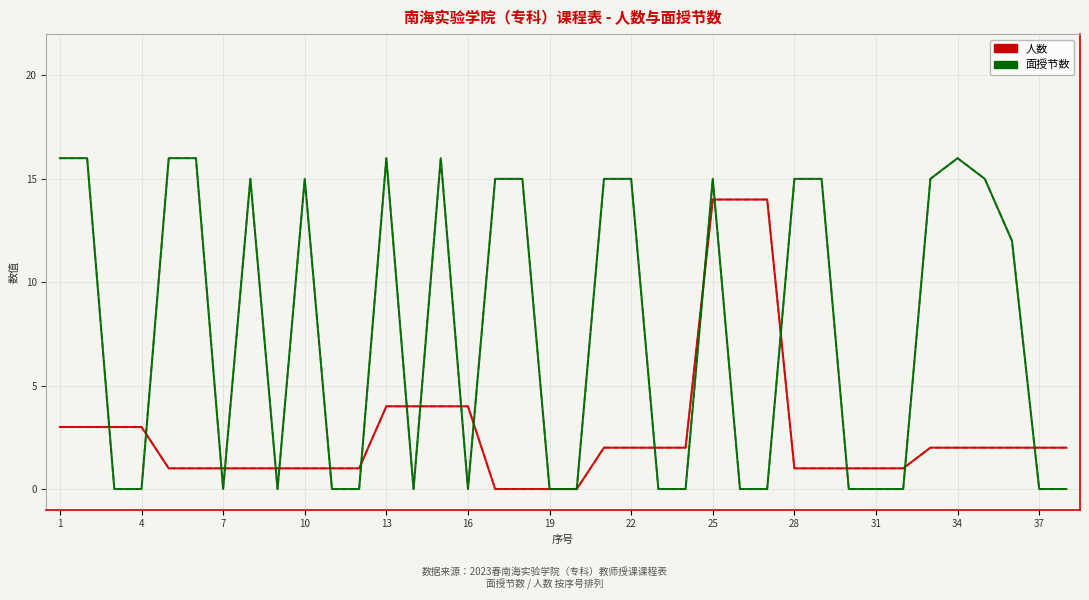

Is it true that 面授节数 (虚线) equals 0 at 31?

True